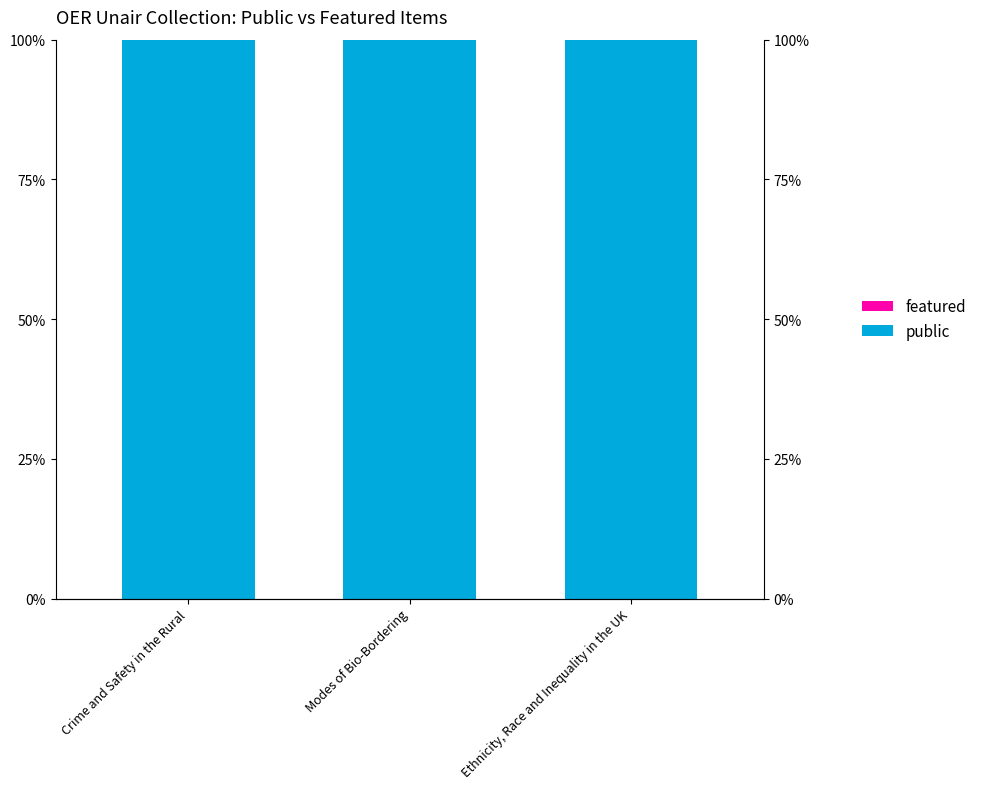

How many bars are there in total?

6